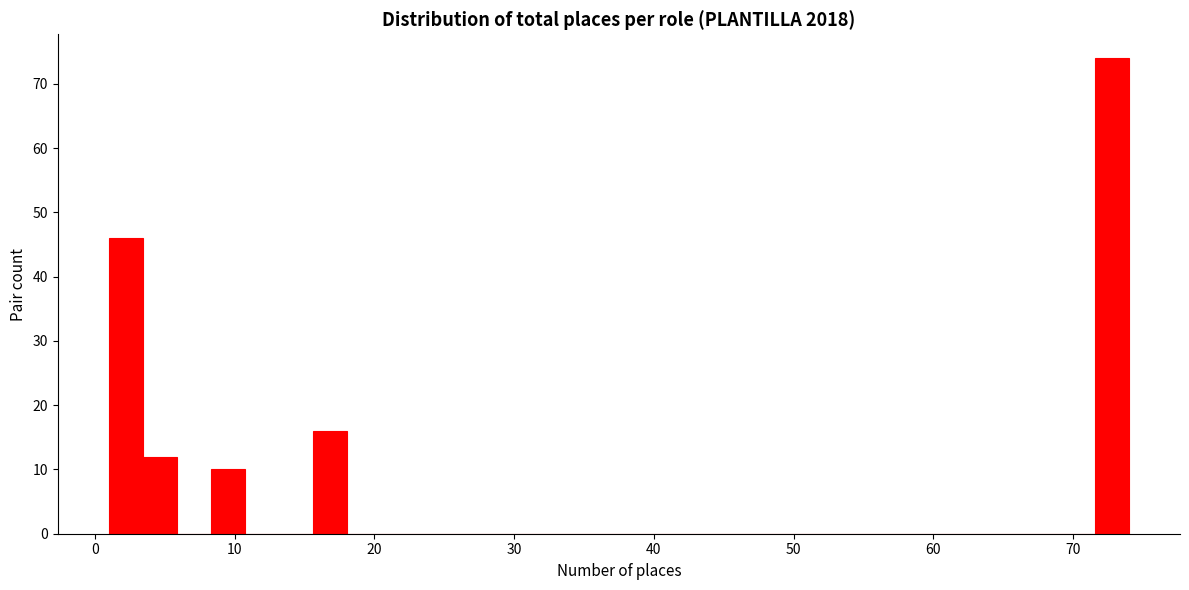

Around what value on the x-axis is the tallest bar? Give the approximate position of its centre, as read against the axis.

73